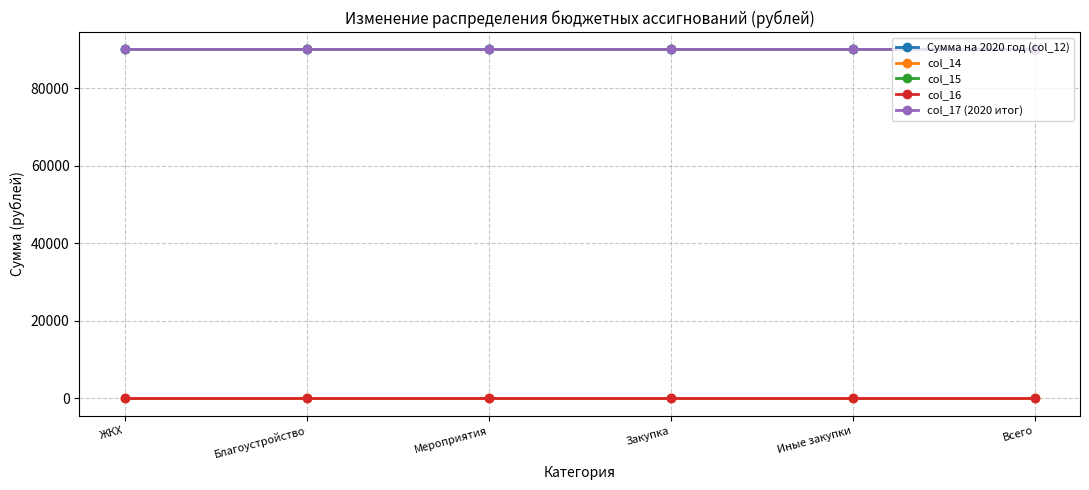

Reading left to right, list all the values displayed in this chart.

Сумма на 2020 год (col_12): 90050.5	90050.5	90050.5	90050.5	90050.5	90050.5
col_14: 0.0	0.0	0.0	0.0	0.0	0.0
col_15: 90050.5	90050.5	90050.5	90050.5	90050.5	90050.5
col_16: 0.0	0.0	0.0	0.0	0.0	0.0
col_17 (2020 итог): 90050.5	90050.5	90050.5	90050.5	90050.5	90050.5